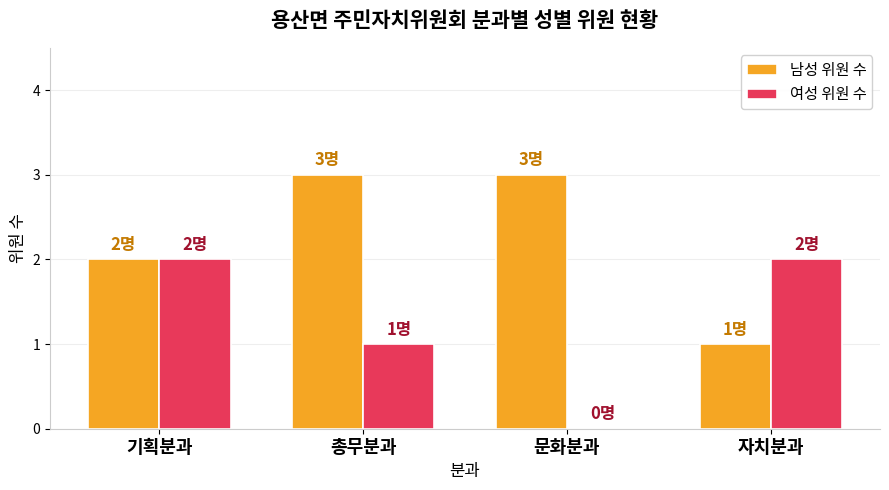

How many values in 여성 위원 수 are above zero?

3